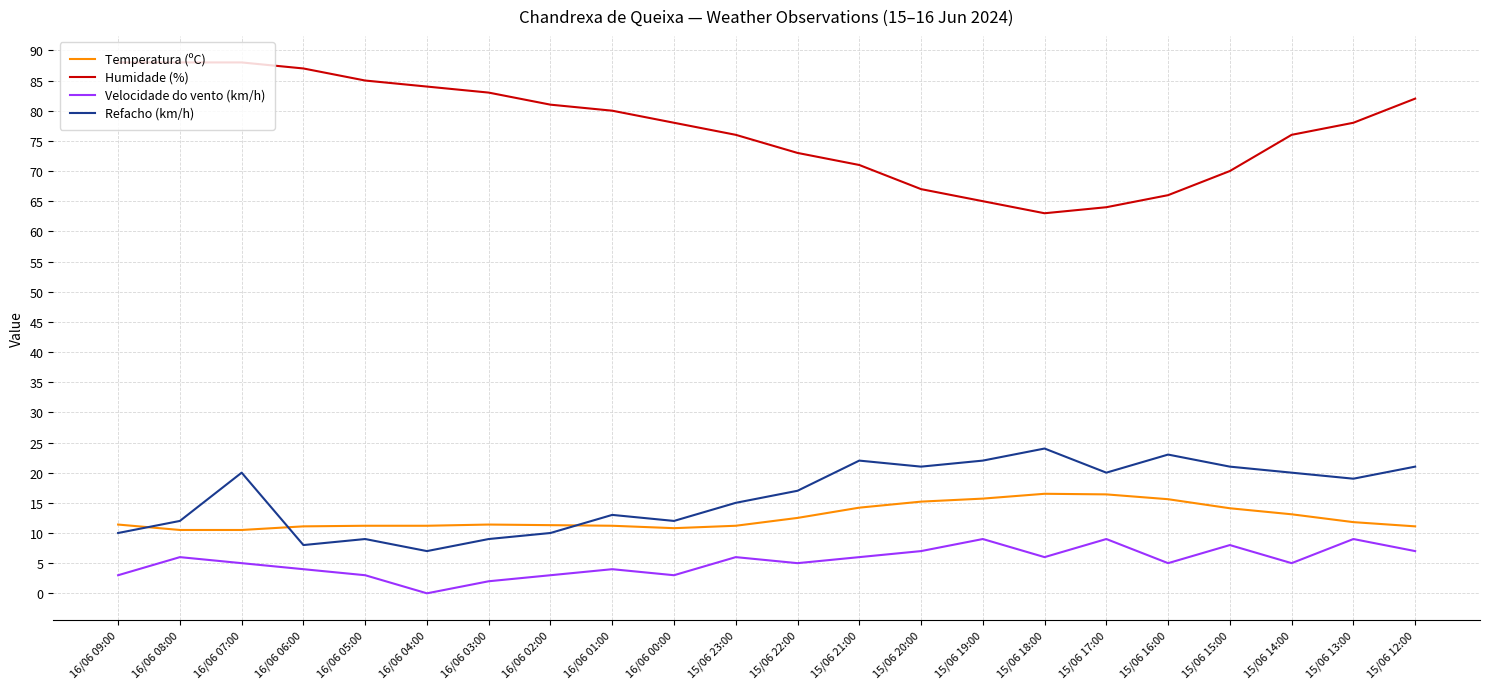

What is the approximate value of Refacho (km/h) at 16/06 07:00?

20.0